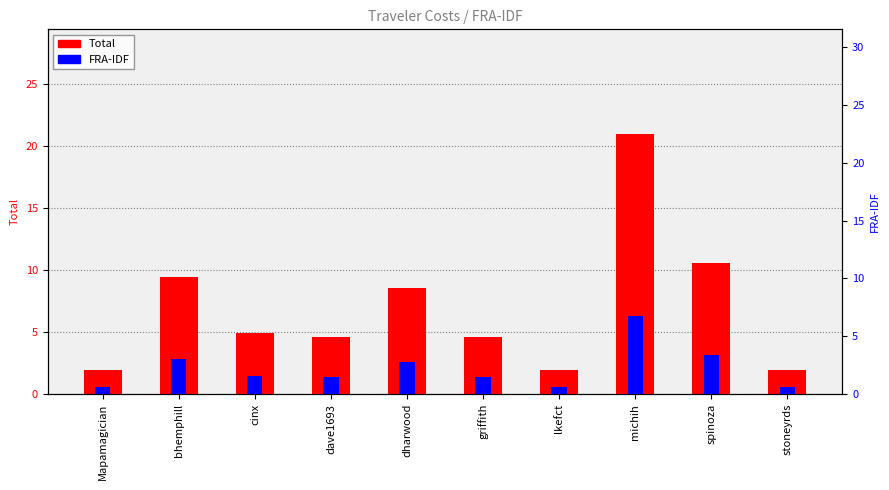

At dharwood, list the series in order from largest to smallest.

Total, FRA-IDF